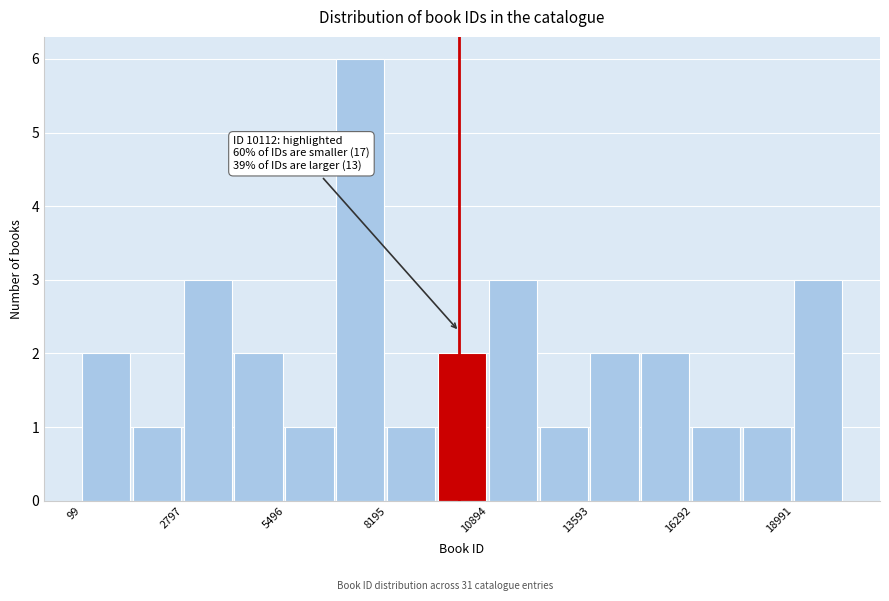

Read against the x-axis, roughly where is the centre of the tallest bar?

7500